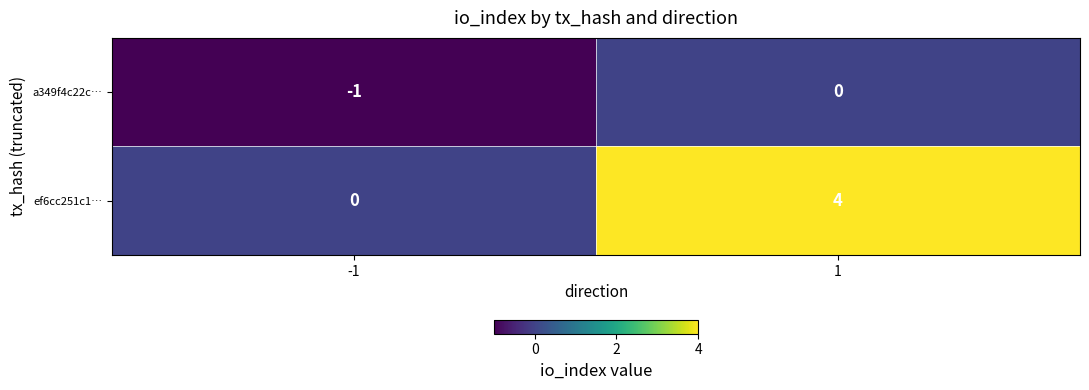

Which category has the lowest value across all series?

-1